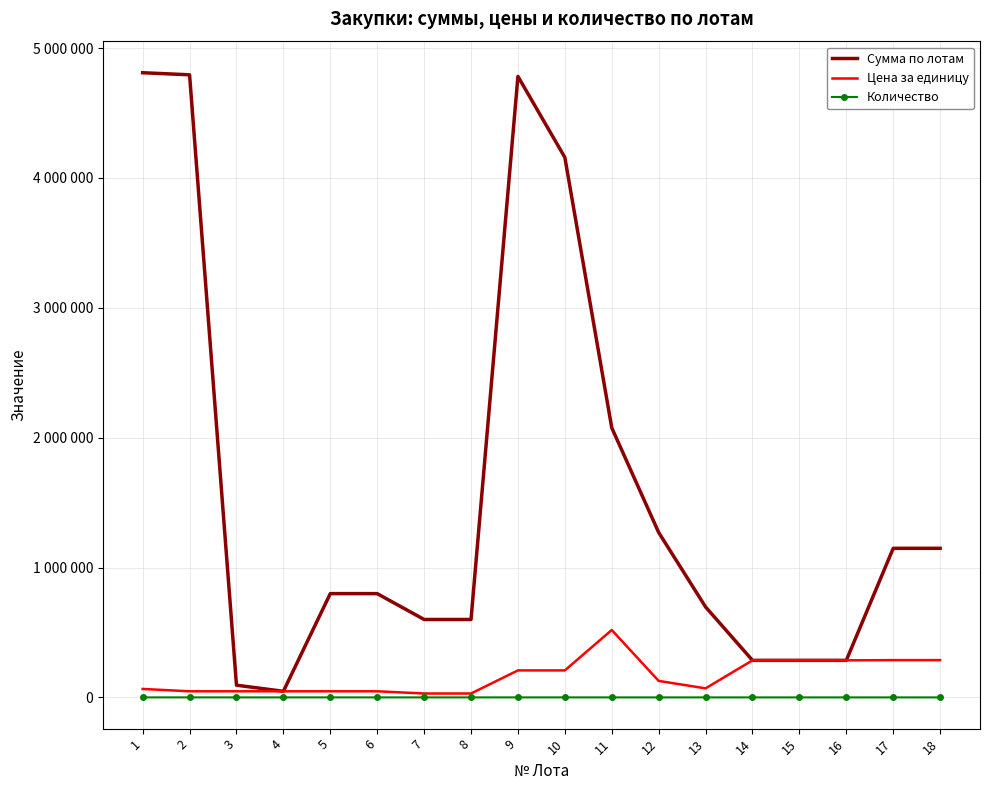

The Цена за единицу series shows 17345 at 6. True or false?

False